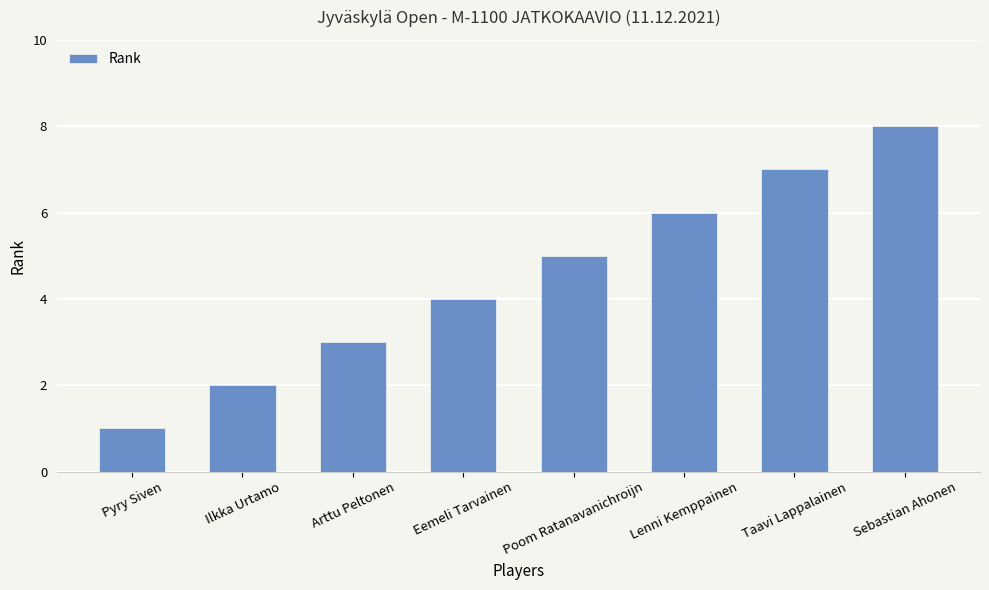

At which category does the chart reach its minimum across all series?

Pyry Siven